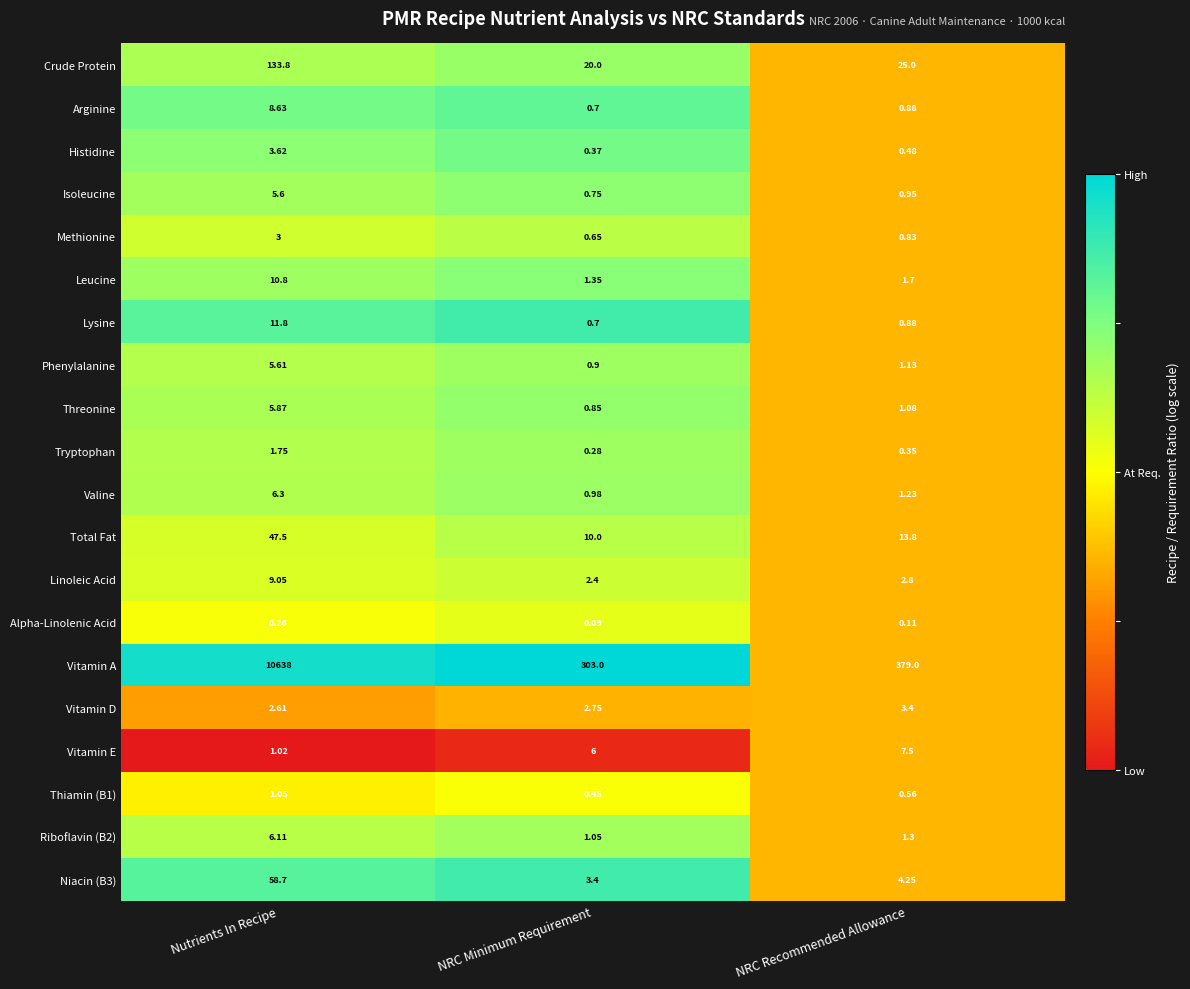

What is the total value across all series at NRC Recommended Allowance?

447.2